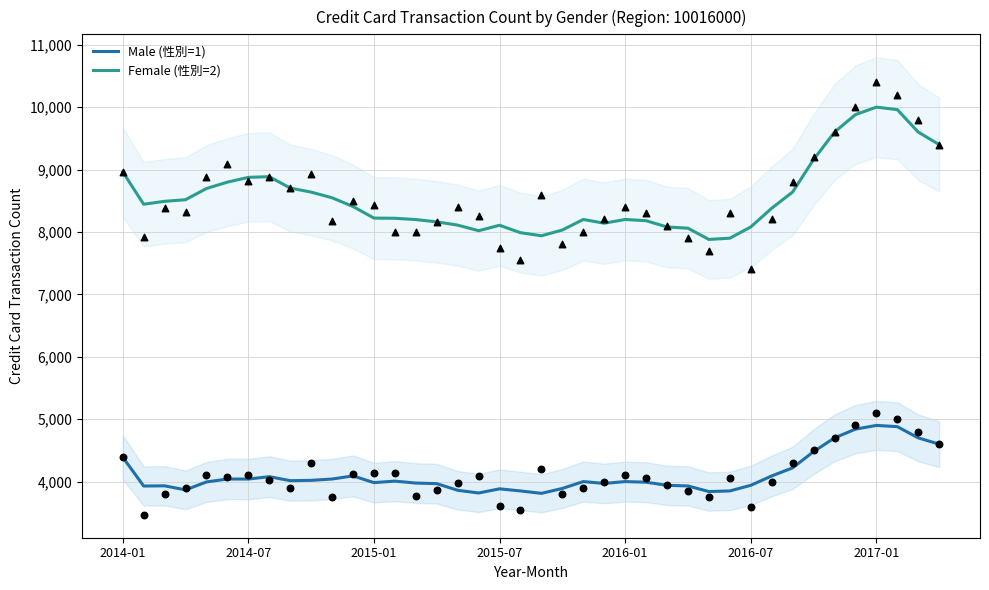

True or false: Male (性別=1) and Female (性別=2) intersect in this chart.

False